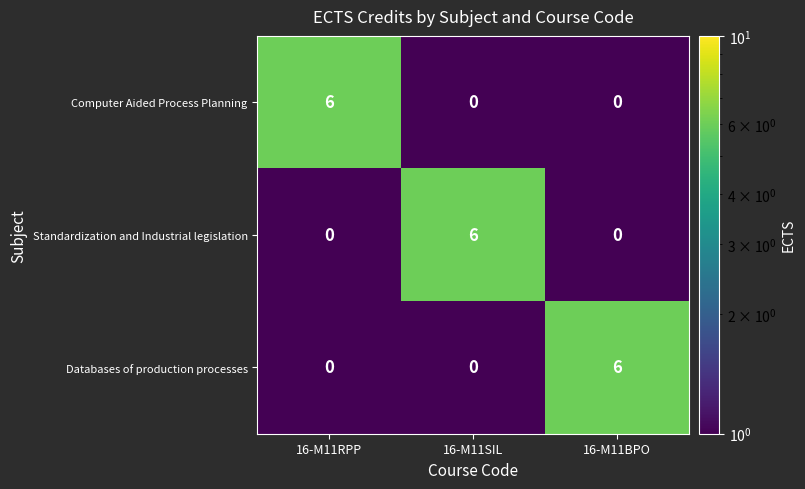

The value of Standardization and Industrial legislation at 16-M11BPO is 0. True or false?

True